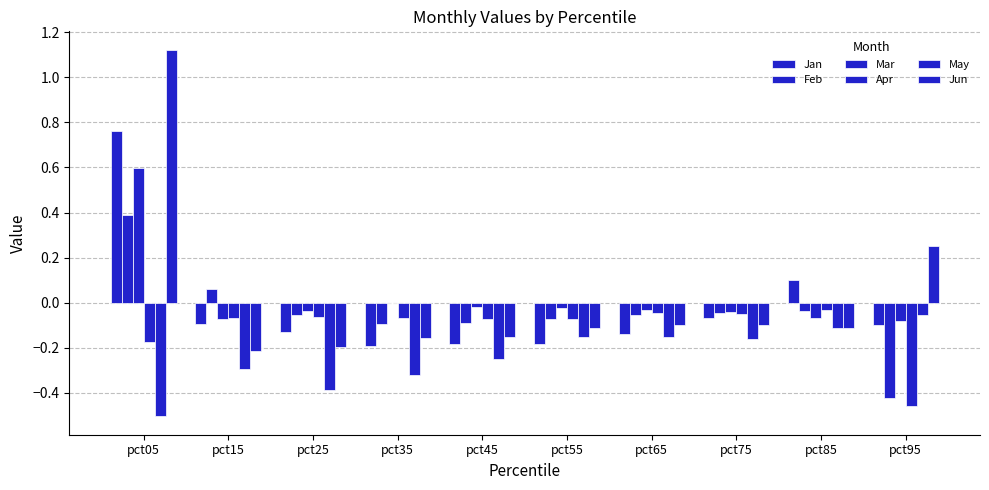

Does the chart contain stacked bars?

No